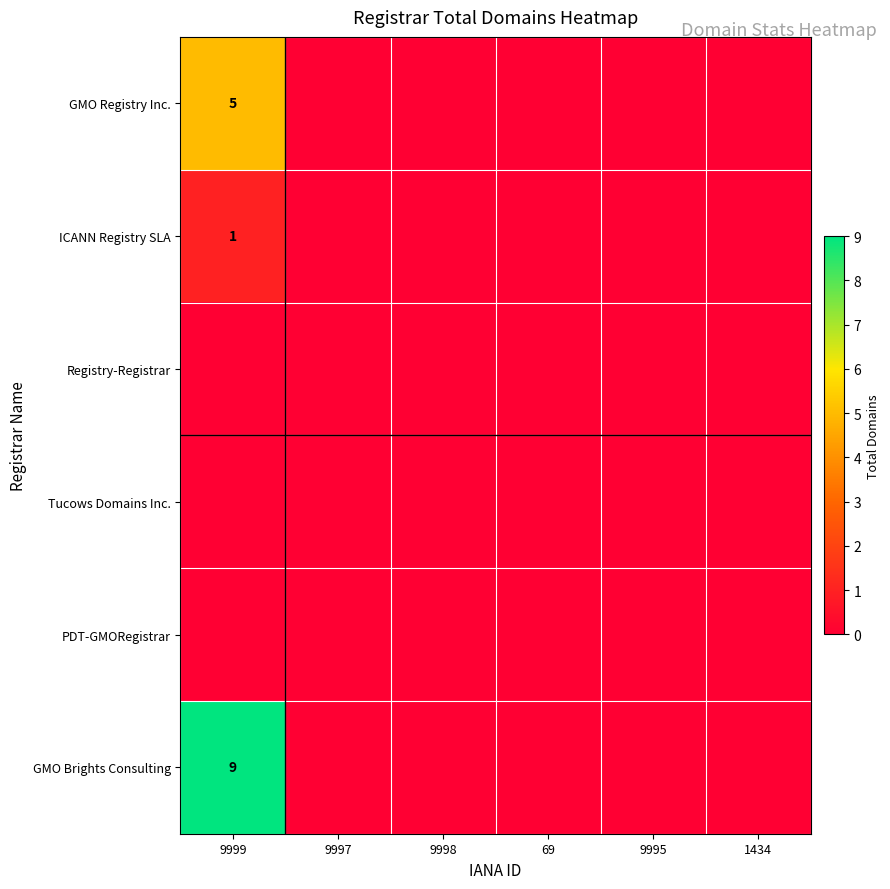

Is it true that ICANN Registry SLA equals 0 at 69?

True